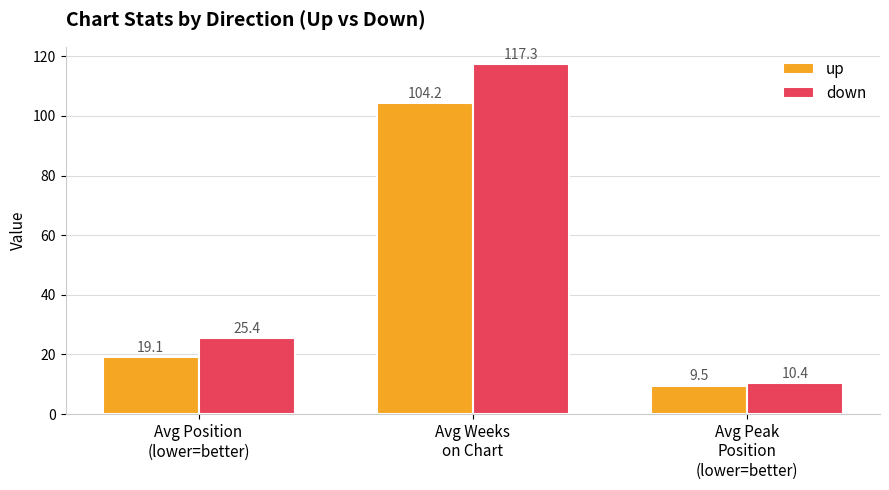

List the series in order of their overall mean, lowest first.

up, down